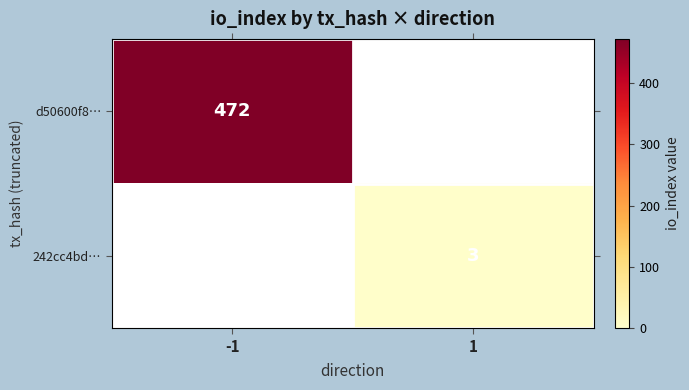

Is the value of d50600f8… at -1 greater than the value of 242cc4bd… at 1?

Yes